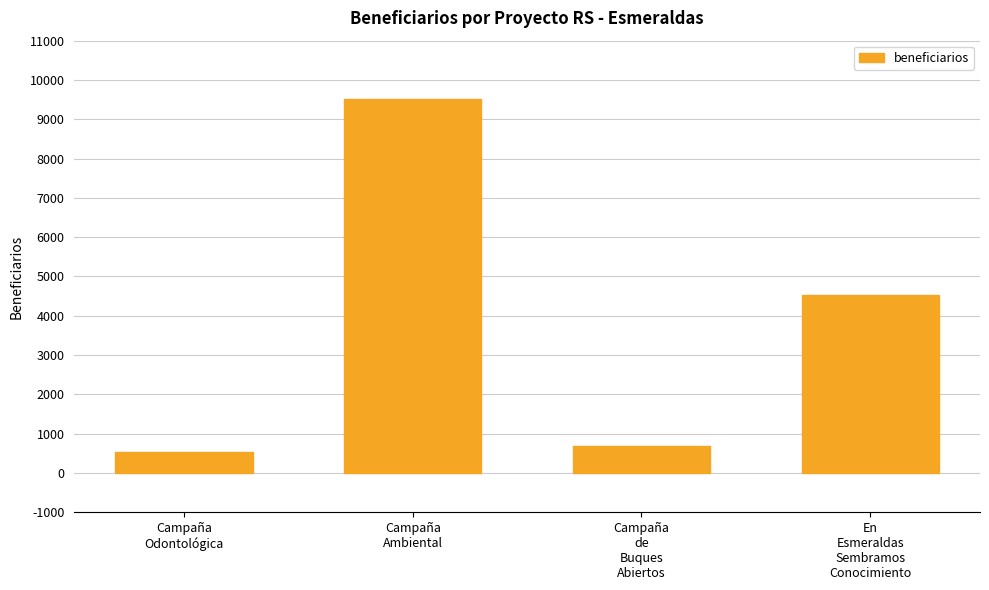

What is the change in value from Campaña
Ambiental to Campaña
de
Buques
Abiertos?

-8812